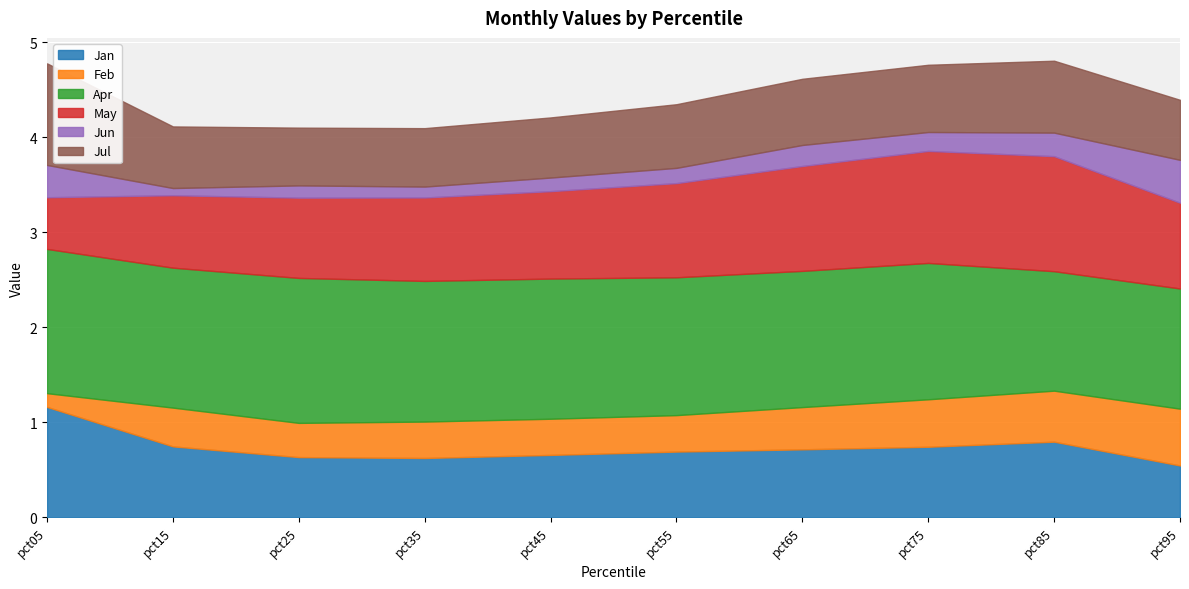

What is the average value of the May series?

0.9